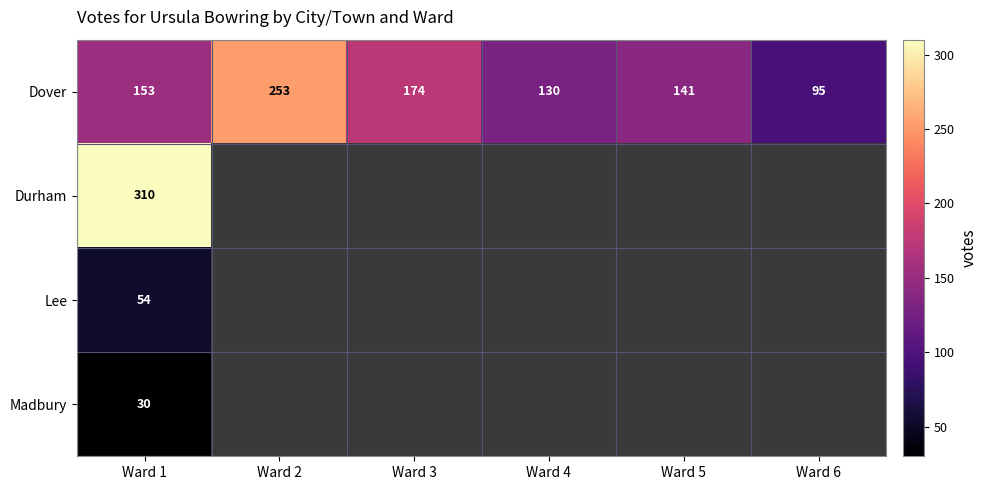

What is the total value across all series at Ward 4?

130